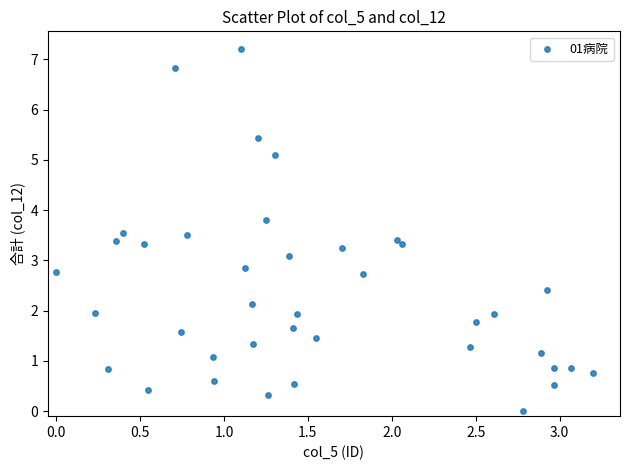

What is the range of X values (max minus min)?

3.2